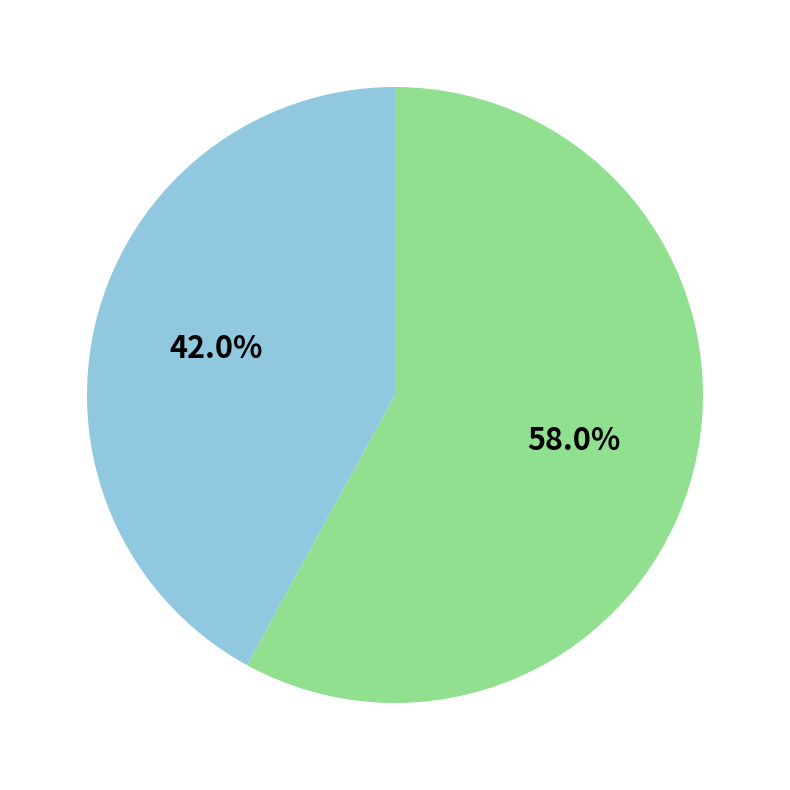

Does any single category account for the majority?

Yes